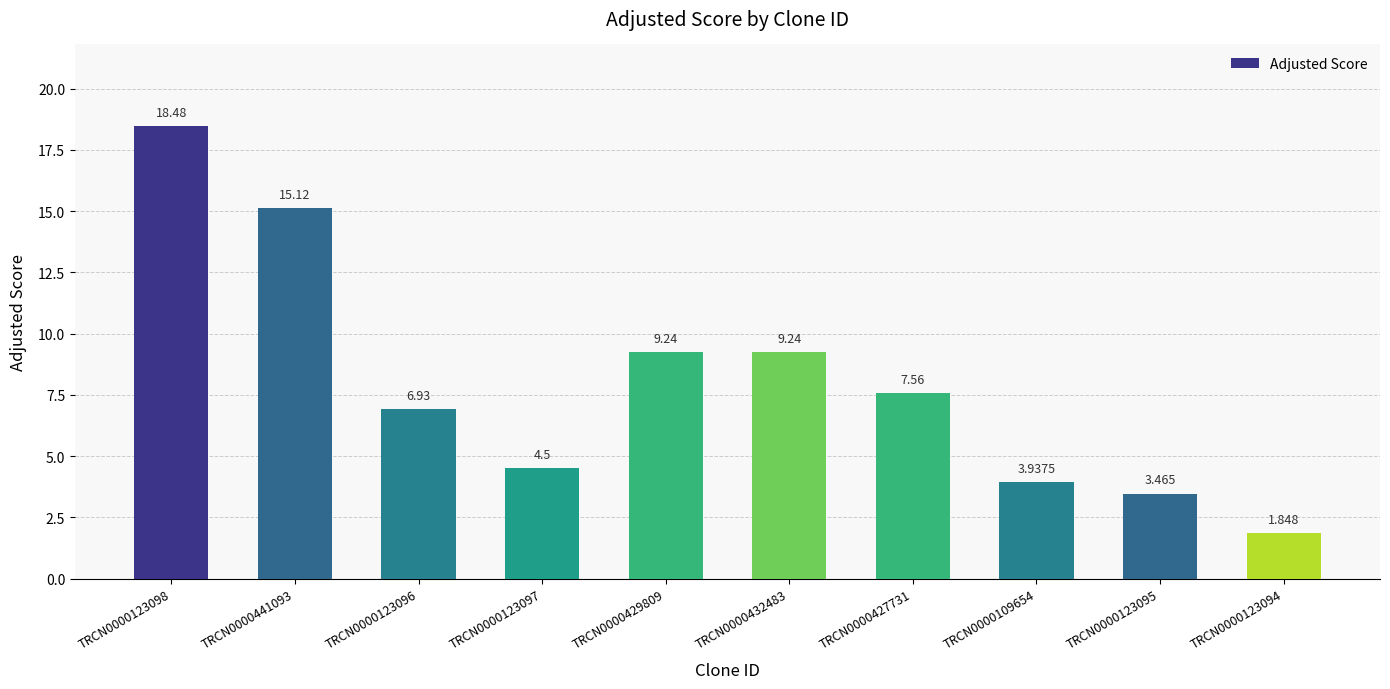

At which label is the value closest to 10?

TRCN0000429809